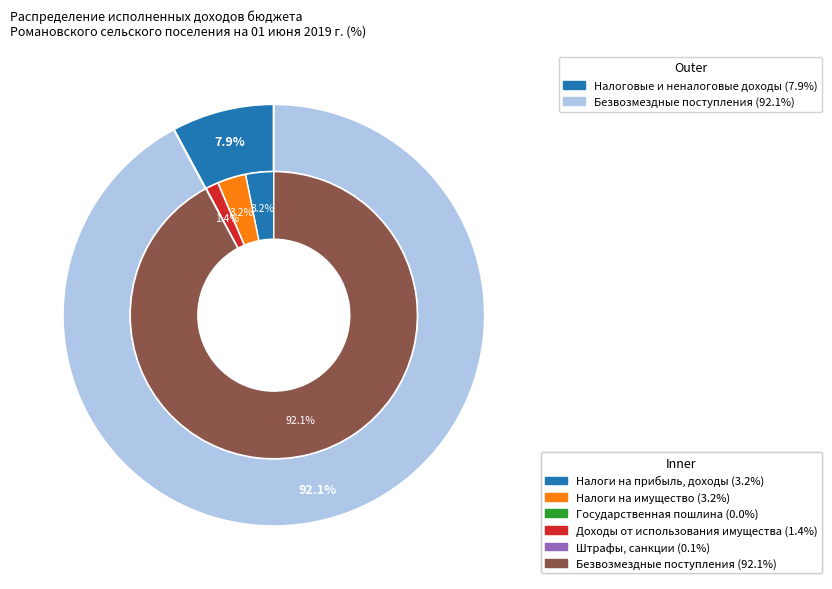

To the nearest percent, what is the combined percentage of НАЛОГИ НА ПРИБЫЛЬ, ДОХОДЫ and ГОСУДАРСТВЕННАЯ ПОШЛИНА?

3%